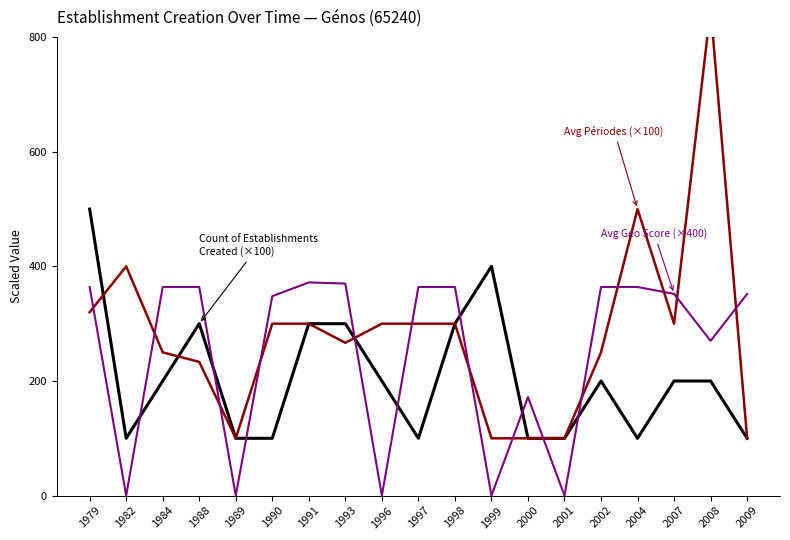

How many times do Count of Establishments Created (×100) and Avg Geo Score (×400) cross each other?

9